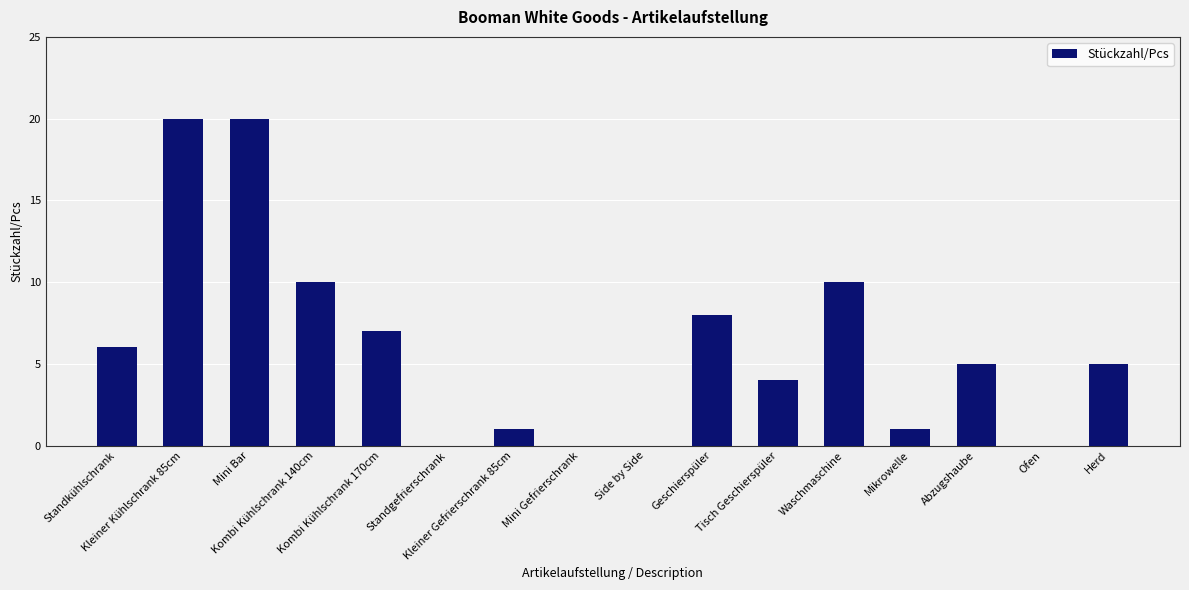

How many data points does each series have?

16